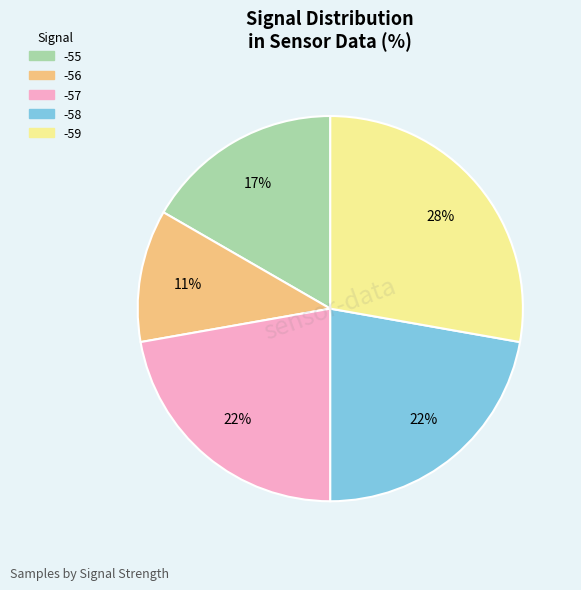

To the nearest percent, what is the average slice percentage?

20%